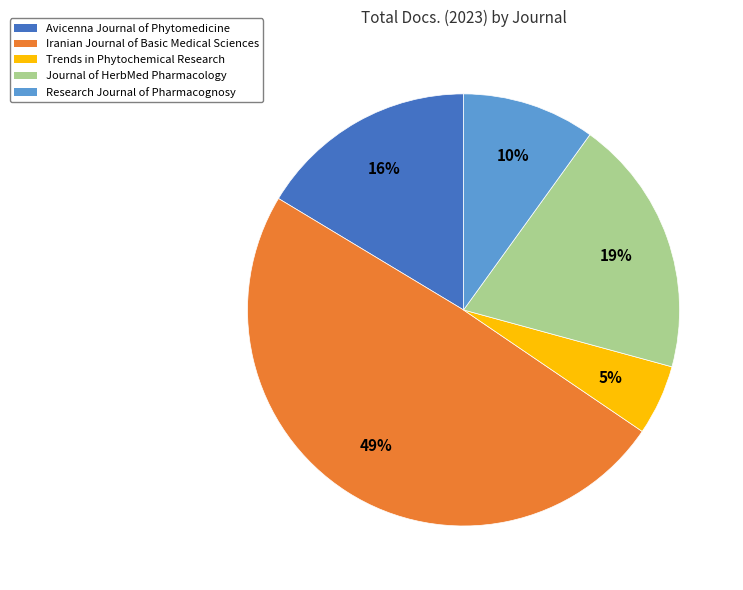

Which has a higher value, Avicenna Journal of Phytomedicine or Trends in Phytochemical Research?

Avicenna Journal of Phytomedicine